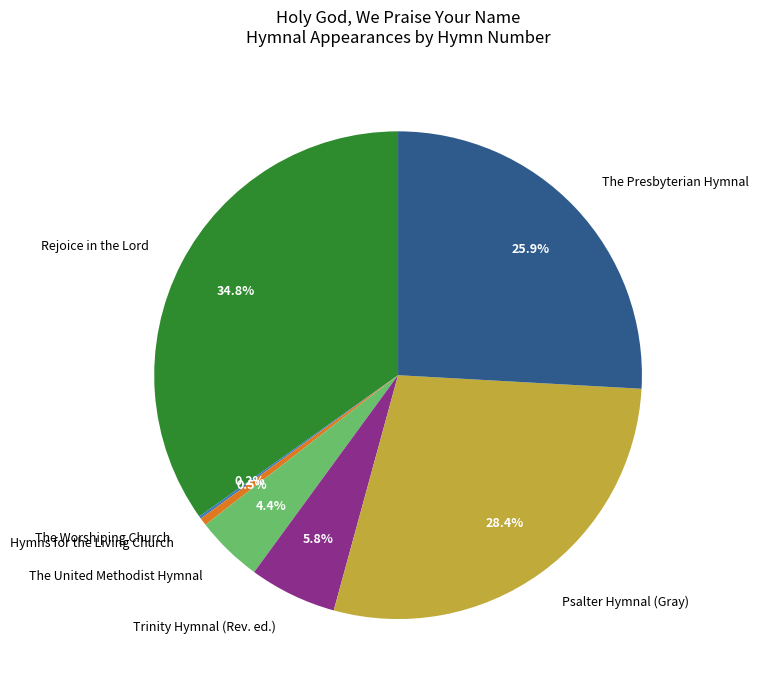

What is the largest slice in the pie chart?

Rejoice in the Lord